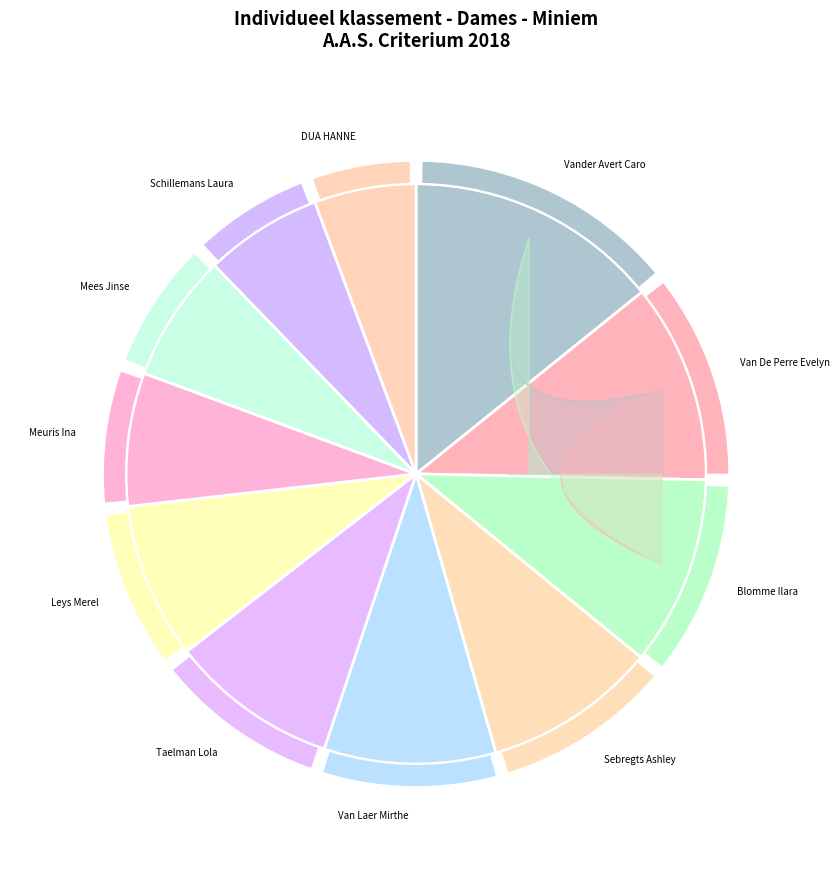

Which category has the biggest portion of the pie?

Vander Avert Caro